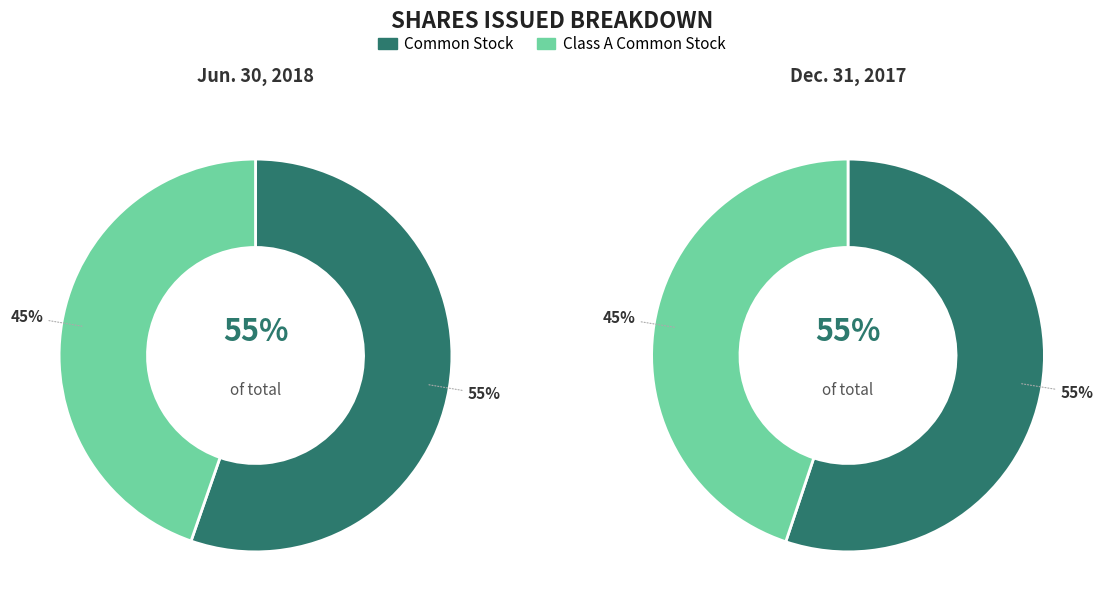

Combined, what portion of the pie is Class A Common Stock and Common Stock?

100.0%